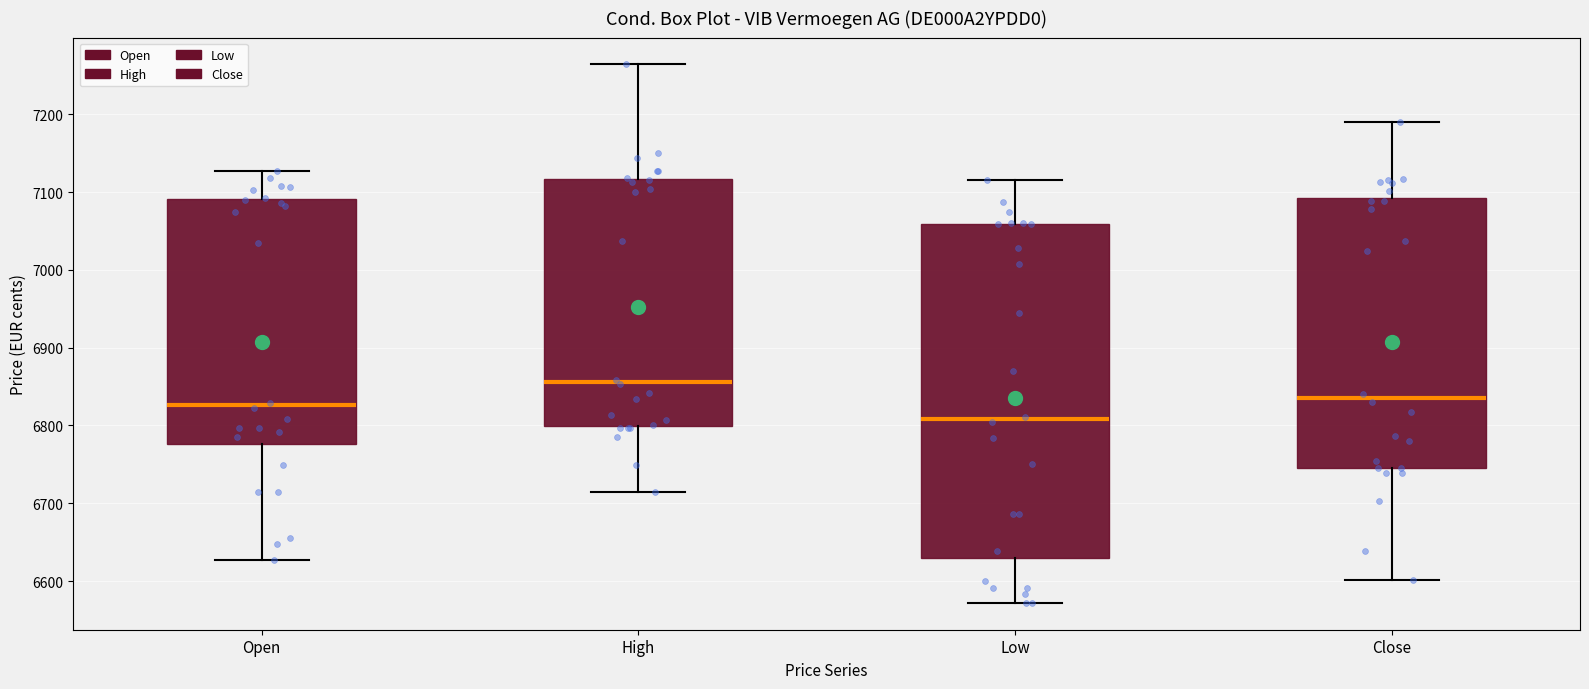

Which box has the highest median line?

High